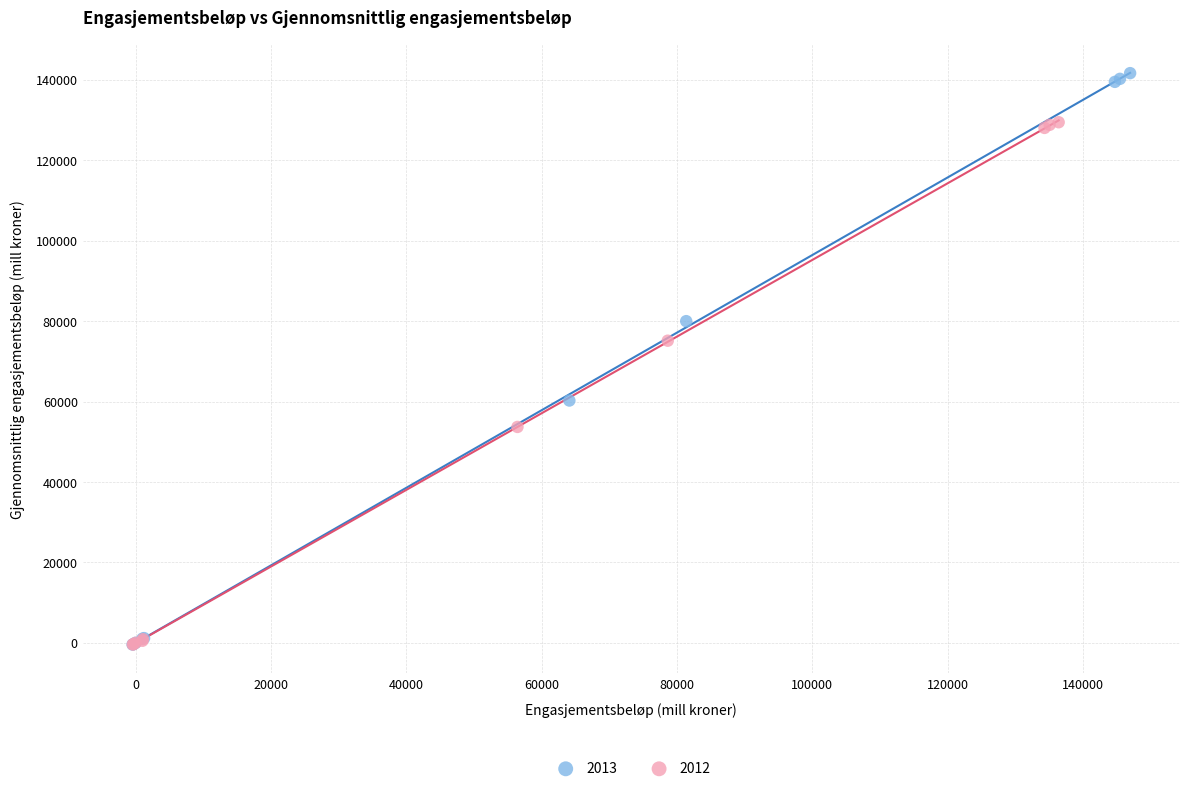

Which series has the largest Y range (max minus min)?

2013